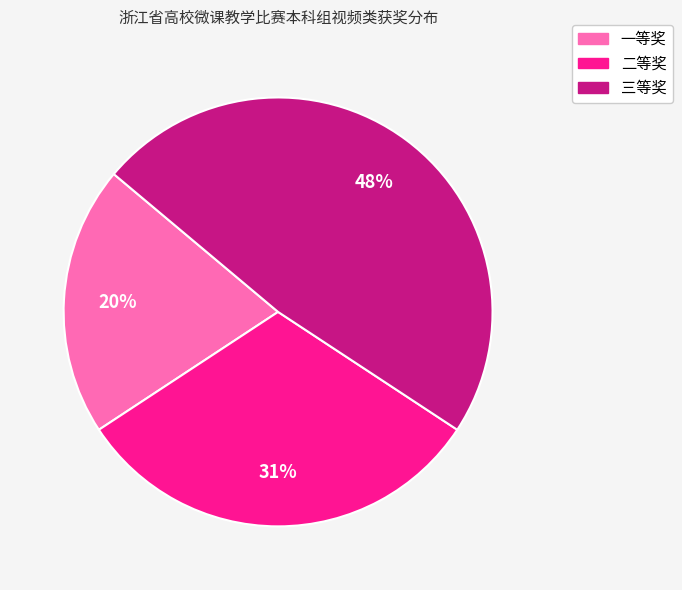

Is 三等奖 the majority of the pie?

No